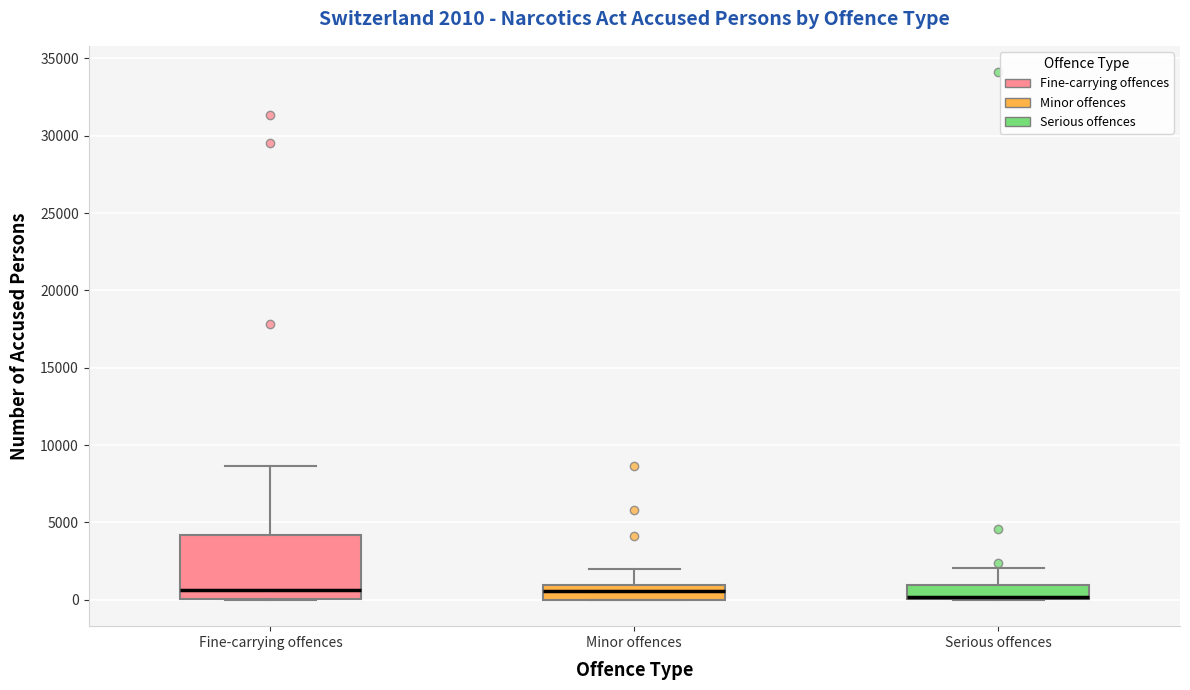

Comparing the boxes themselves (not the whiskers), which one is the tallest?

Fine-carrying offences